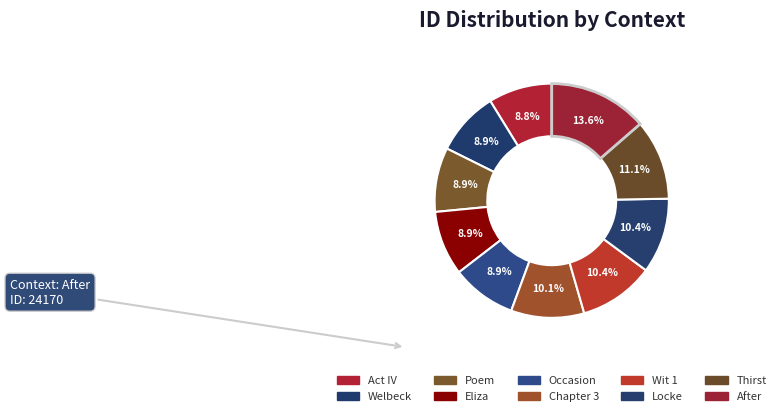

Combined, do After and Poem account for over 50%?

No